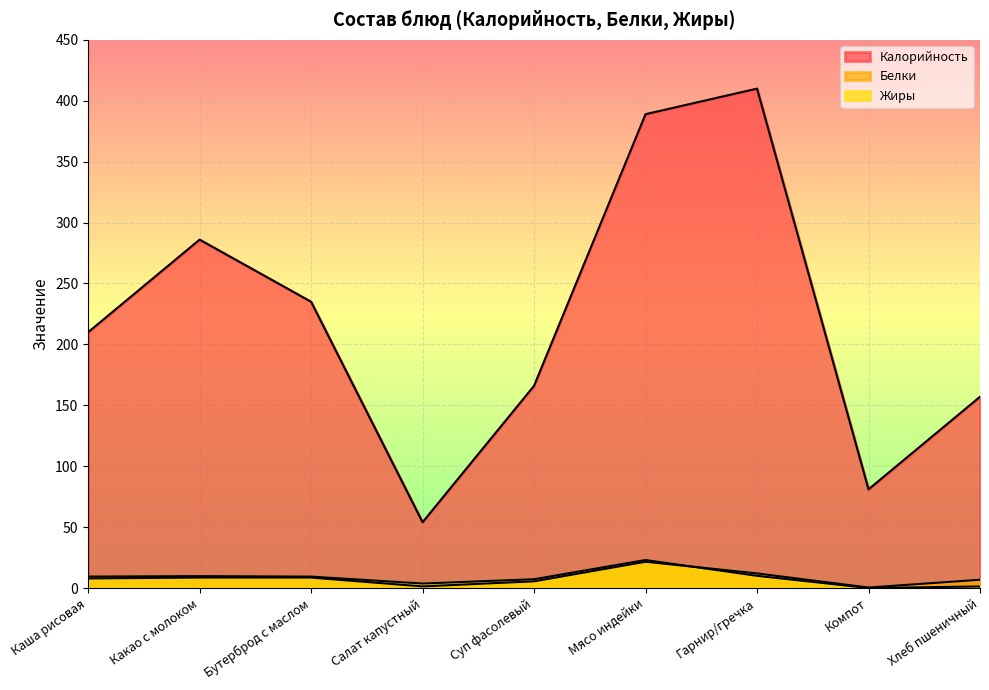

Reading left to right, transcribe all the data shown in this chart.

Калорийность: 210.0	286.0	235.0	54.0	166.0	389.0	410.0	81.0	157.0
Белки: 7.9	8.6	8.6	1.3	5.5	21.6	12.0	0.4	6.8
Жиры: 9.4	9.8	9.4	3.7	7.2	23.0	10.0	0.0	1.3